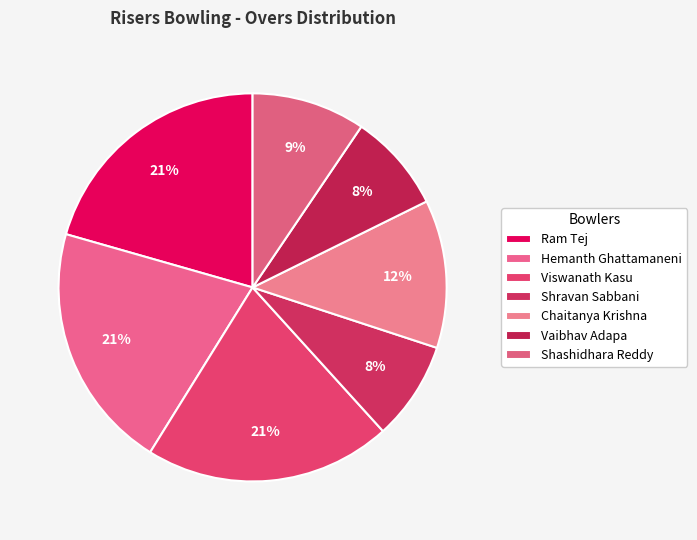

What portion of the pie excludes Vaibhav Adapa?

91.8%